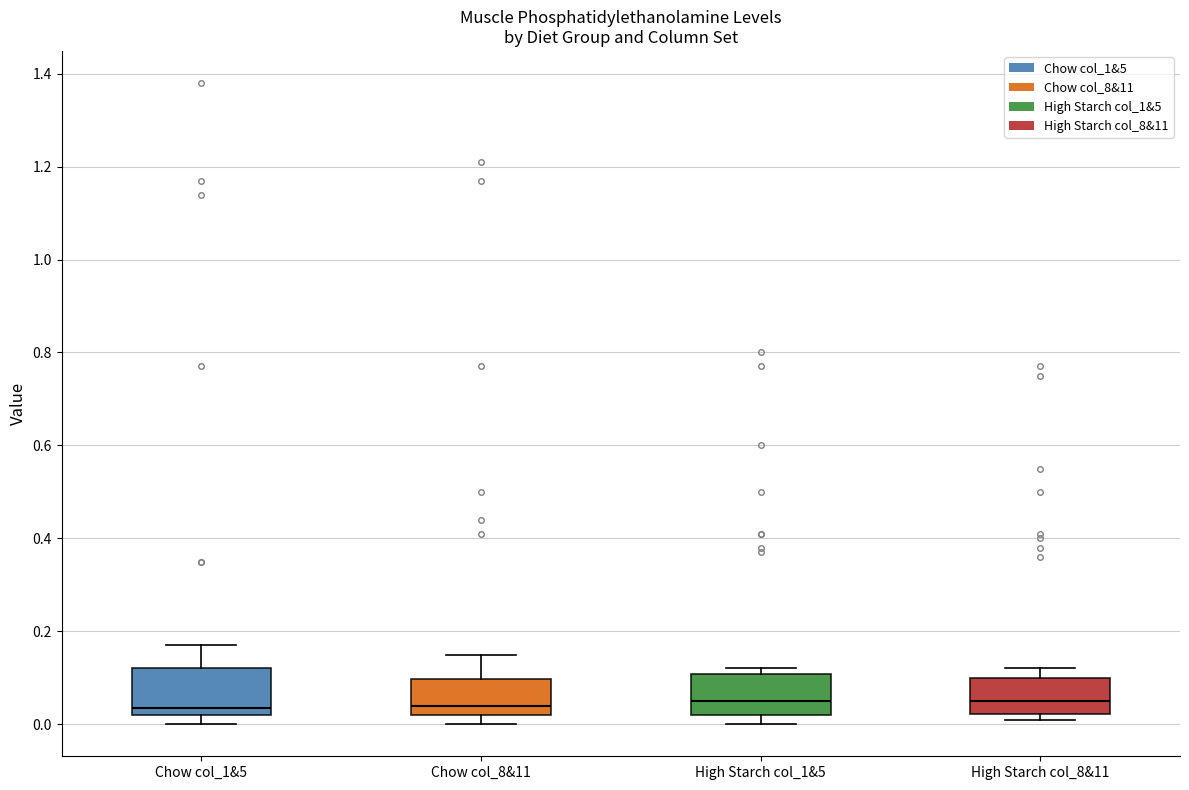

Where does the upper whisker of the box for Chow col_1&5 end on the y-axis? The values are not printed on the chart, so give them approximately, as read against the axis.

0.18